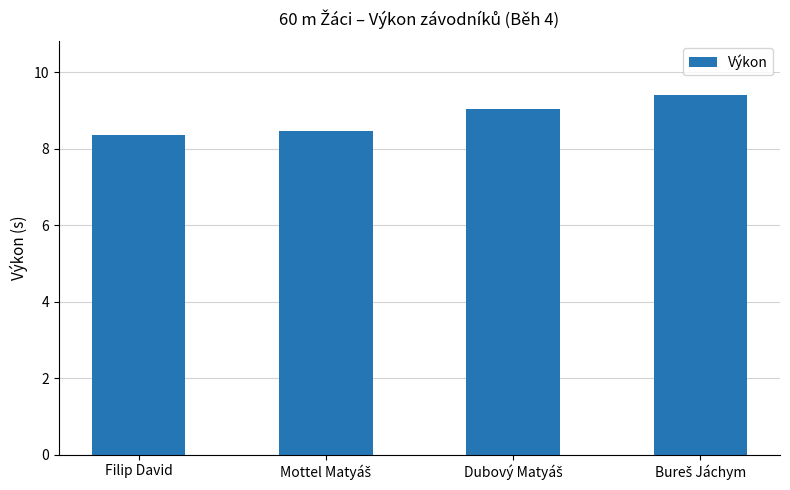

At which label is the value closest to 8?

Filip David